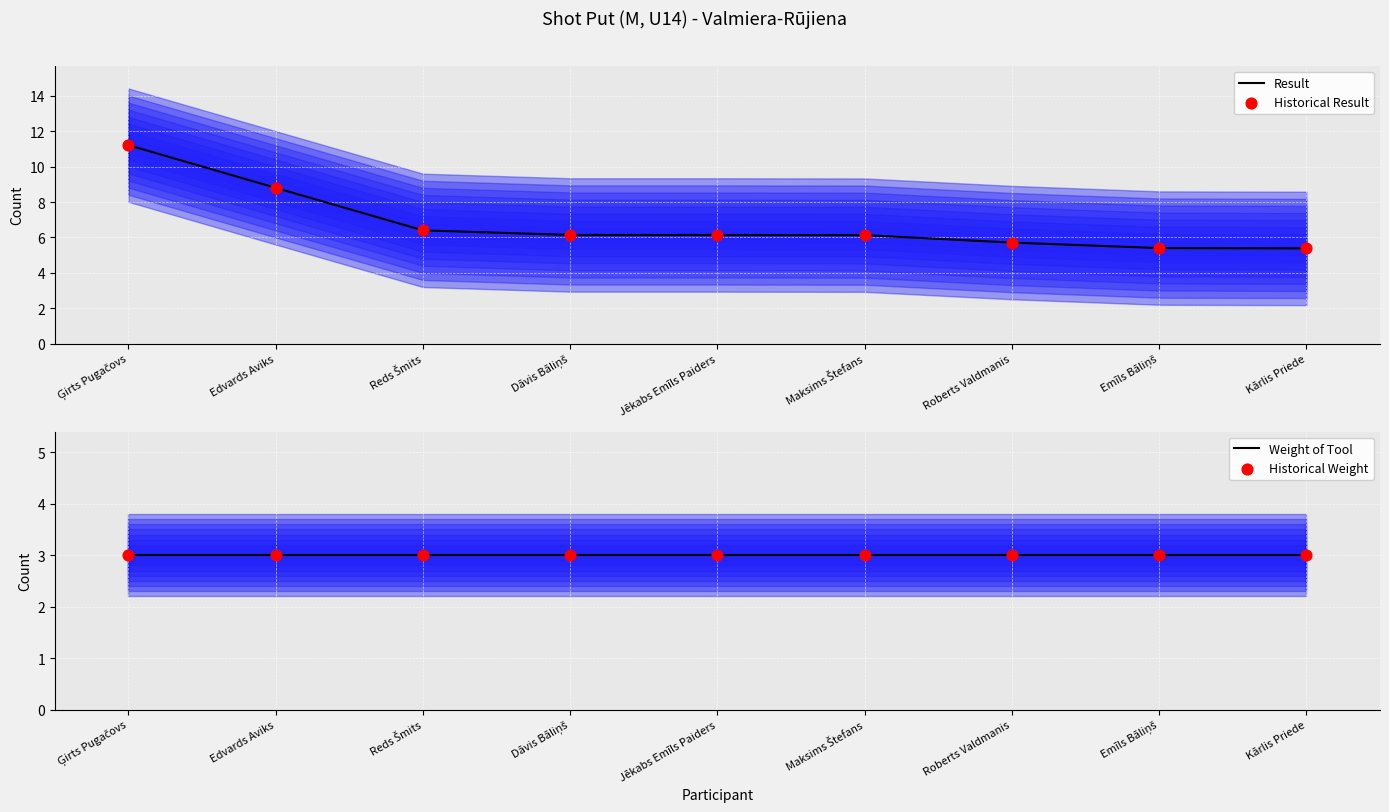

Which series reaches the maximum Y coordinate?

Result